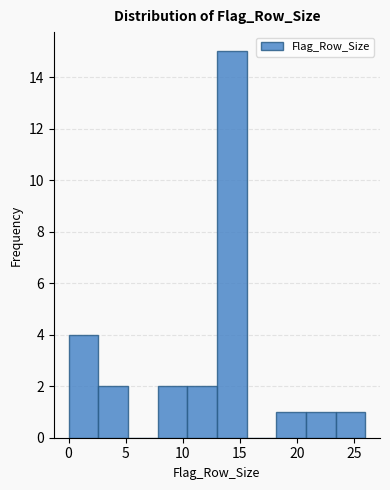

Reading left to right, transcribe this chart: for each bar, give the range it covers on the x-axis and its height. Neither the bar edges nor the heights are printed on the chart, so give them approximately, as read against the axes.

0.0 to 2.6: 4
2.6 to 5.2: 2
5.2 to 7.8: 0
7.8 to 10.4: 2
10.4 to 13.0: 2
13.0 to 15.6: 15
15.6 to 18.2: 0
18.2 to 20.8: 1
20.8 to 23.4: 1
23.4 to 26.0: 1